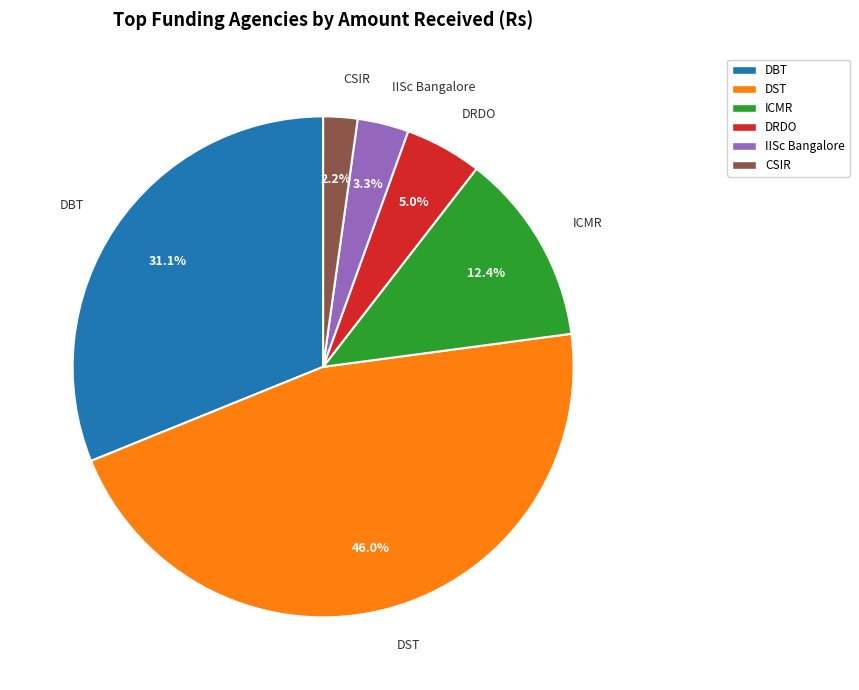

How much of the chart is everything except DBT?

68.9%